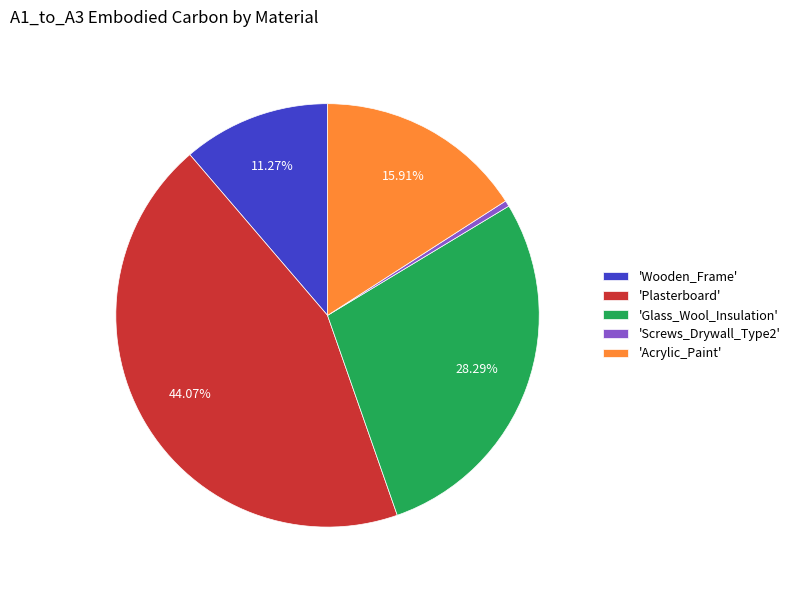

Rank the categories by value from highest to lowest.

'Plasterboard', 'Glass_Wool_Insulation', 'Acrylic_Paint', 'Wooden_Frame', 'Screws_Drywall_Type2'